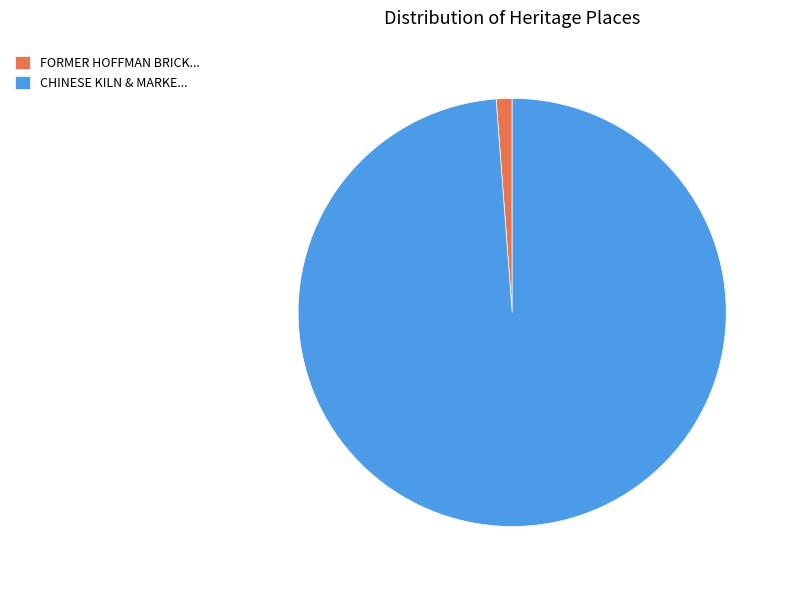

Do FORMER HOFFMAN BRICK... and CHINESE KILN & MARKE... together represent more than half of the pie?

Yes